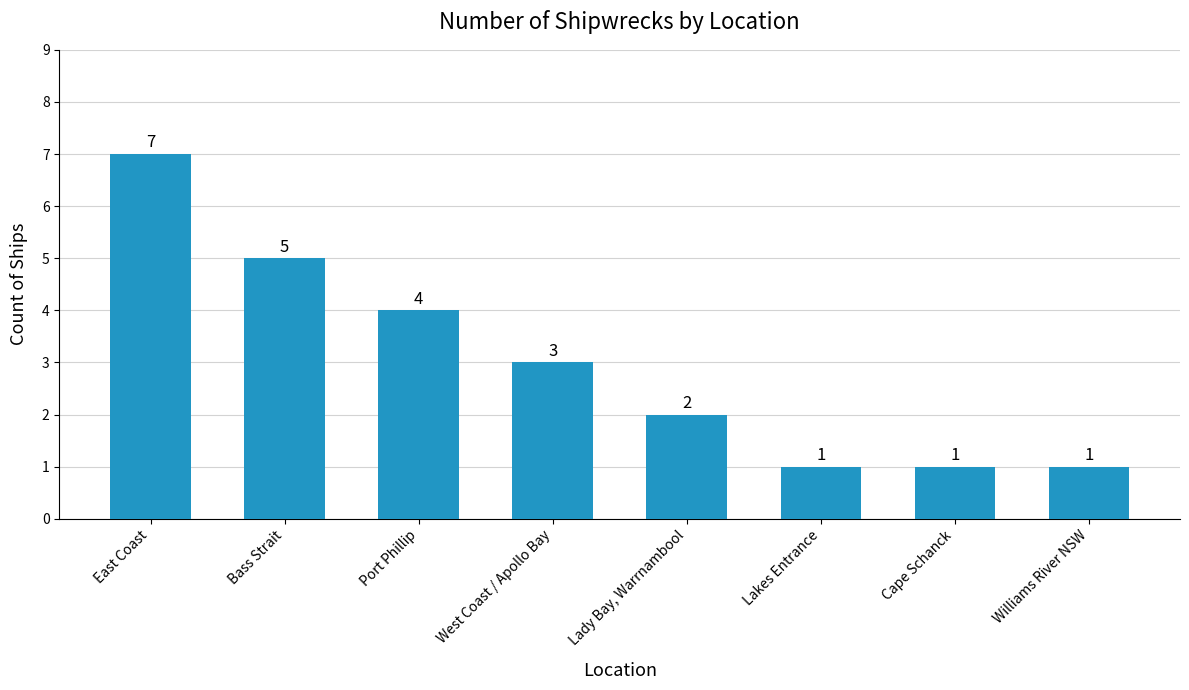

How many categories are shown in the chart?

8